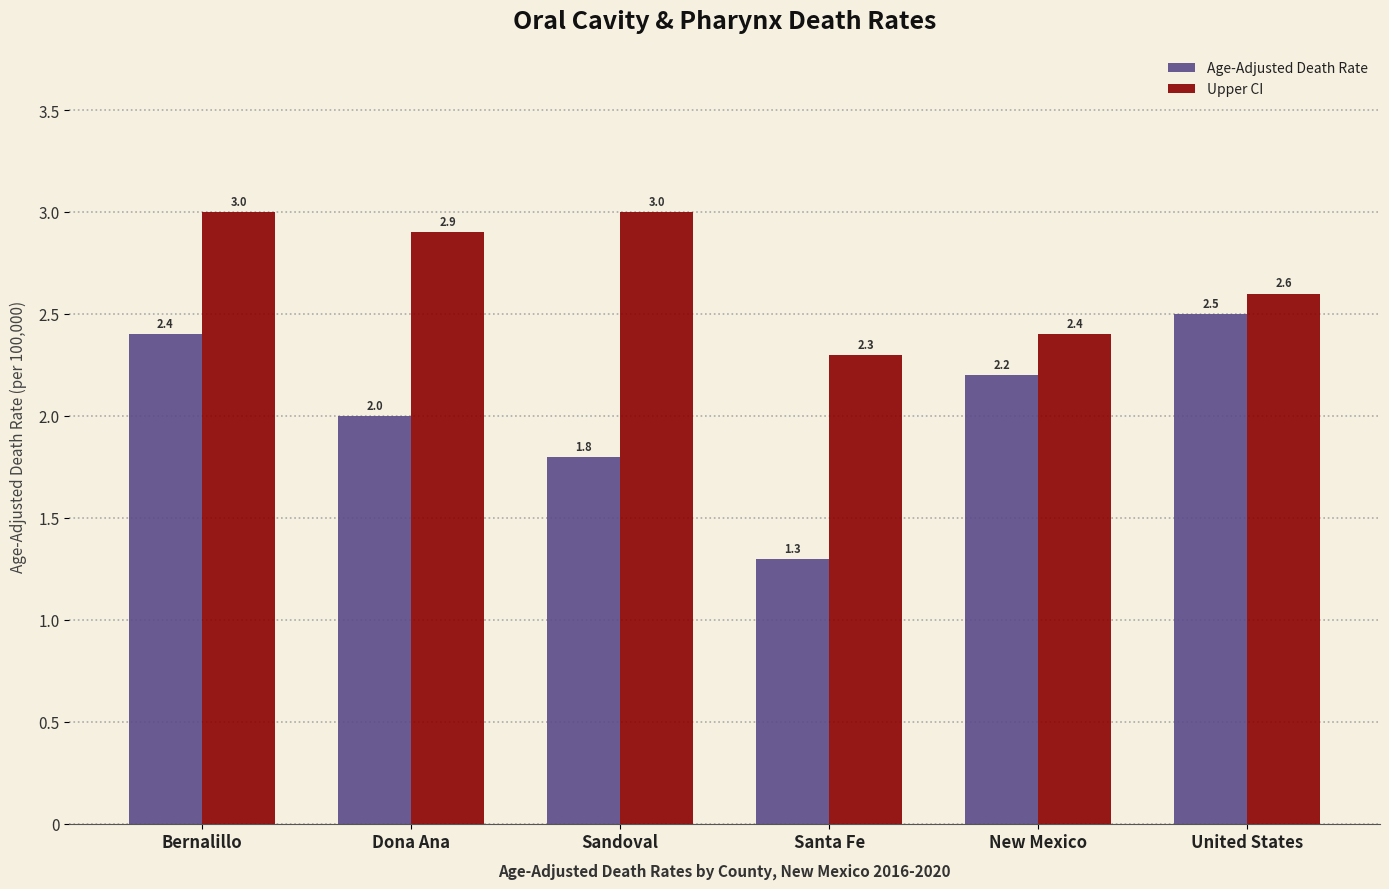

Reading left to right, what are all the values shown in this chart?

Age-Adjusted Death Rate: 2.4	2.0	1.8	1.3	2.2	2.5
Upper CI: 3.0	2.9	3.0	2.3	2.4	2.6